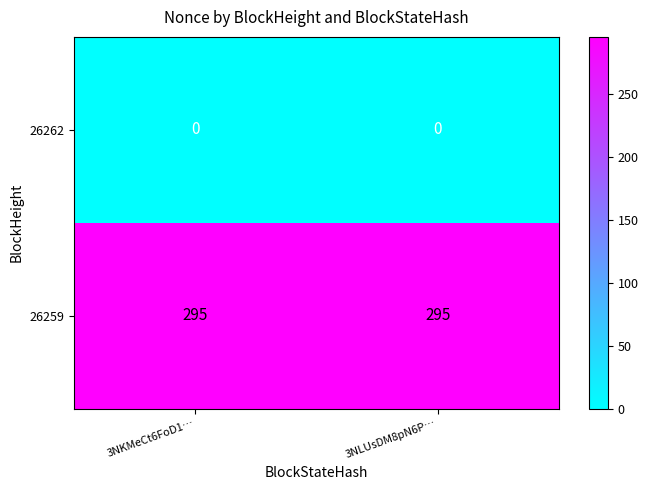

Rank the series by their average value, from lowest to highest.

26262, 26259